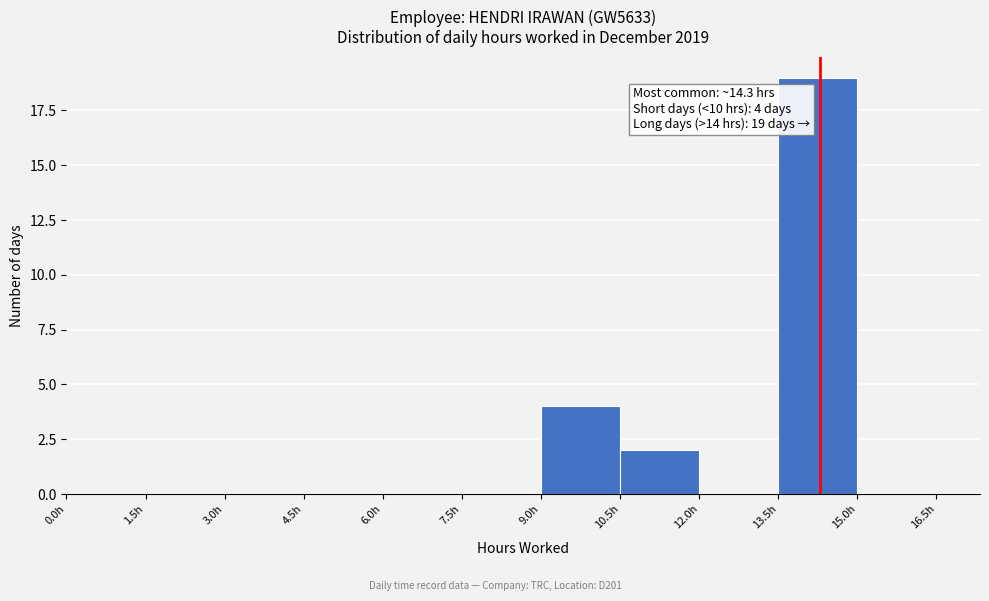

Which range on the x-axis has the tallest bar?

13.5 to 15.0